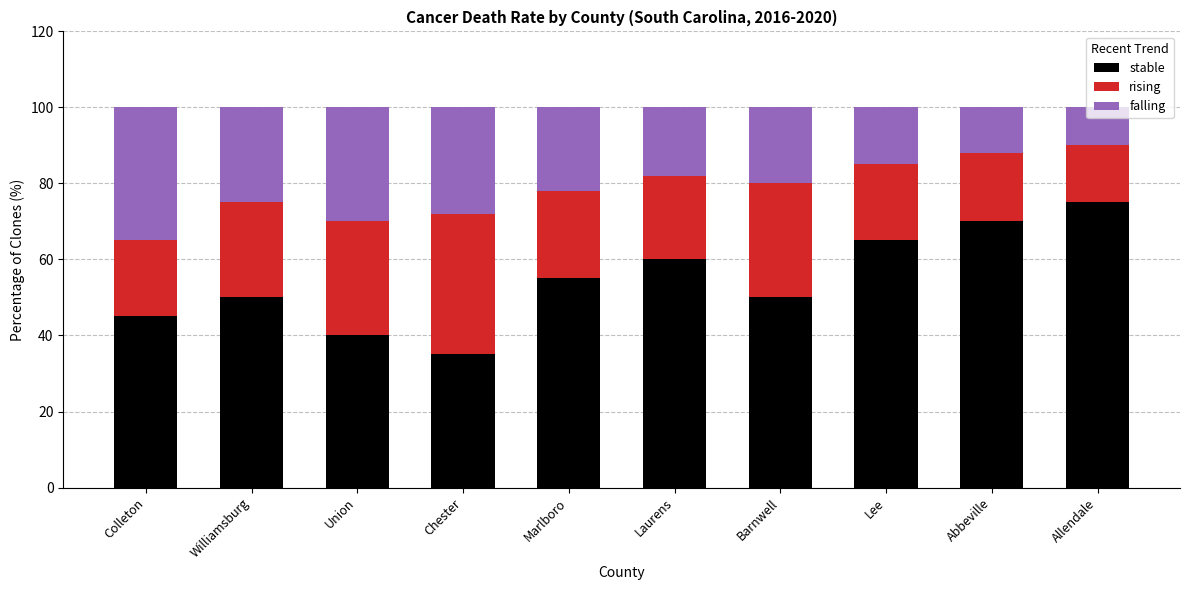

The value of stable at Marlboro is 55. True or false?

True